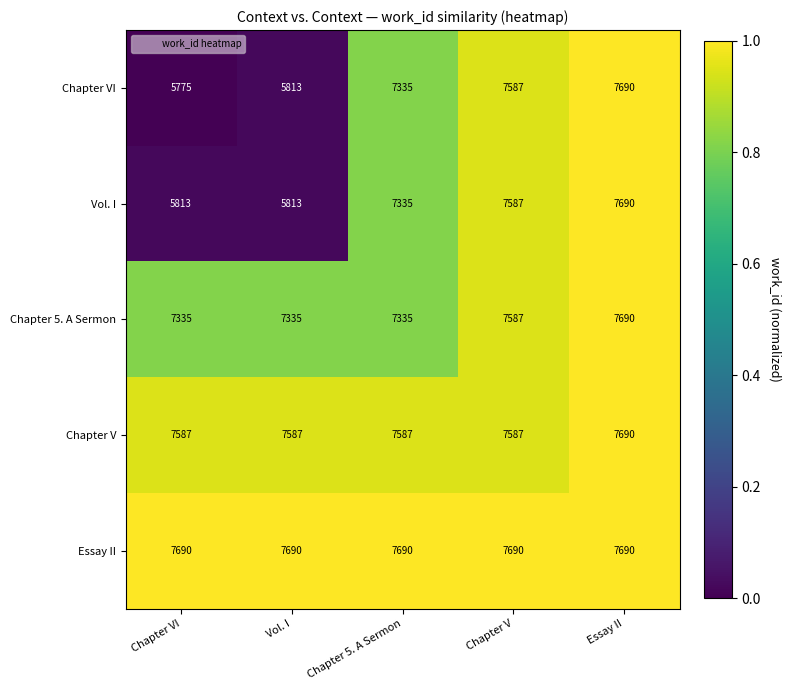

What value does the Chapter V series have at Vol. I, to the nearest 50?

7600